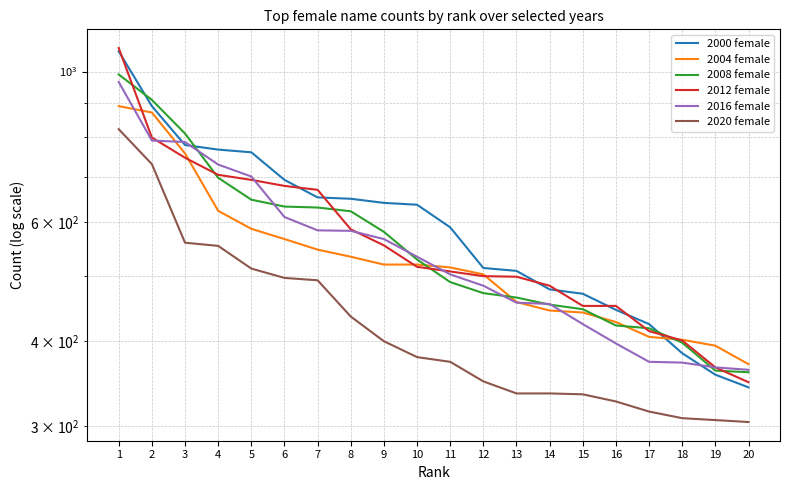

What is the difference between the 2008 female values at 13 and 14?

11